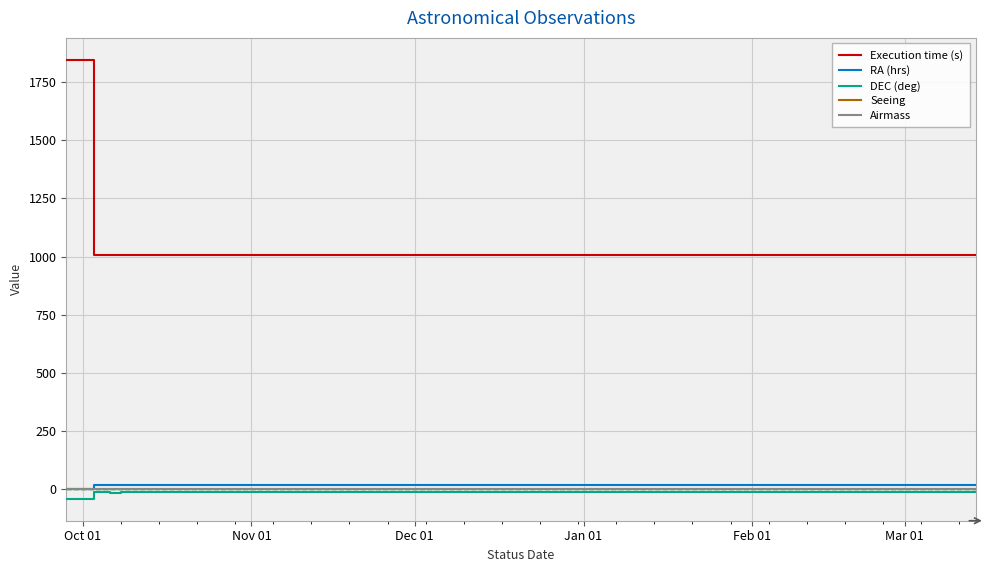

What is the maximum value shown in the chart?

1845.0